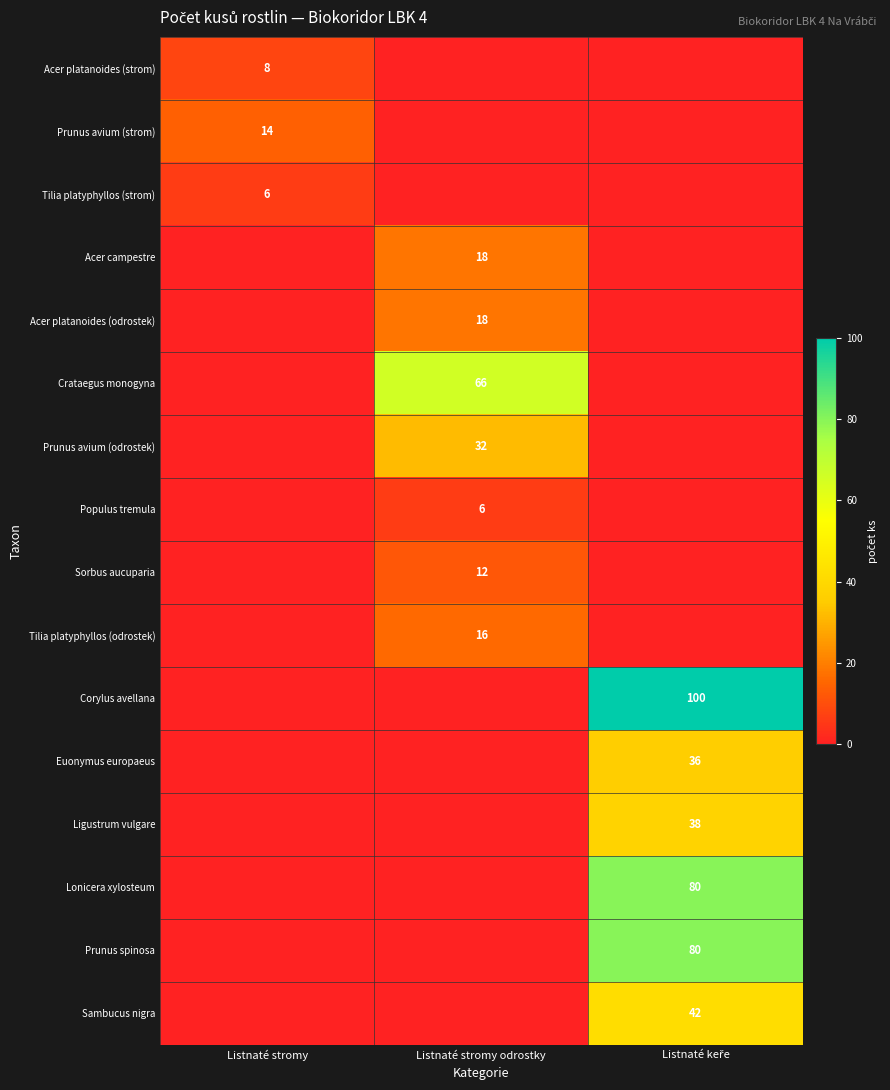

True or false: Acer platanoides (strom) has a value of 8 at Listnaté stromy.

True